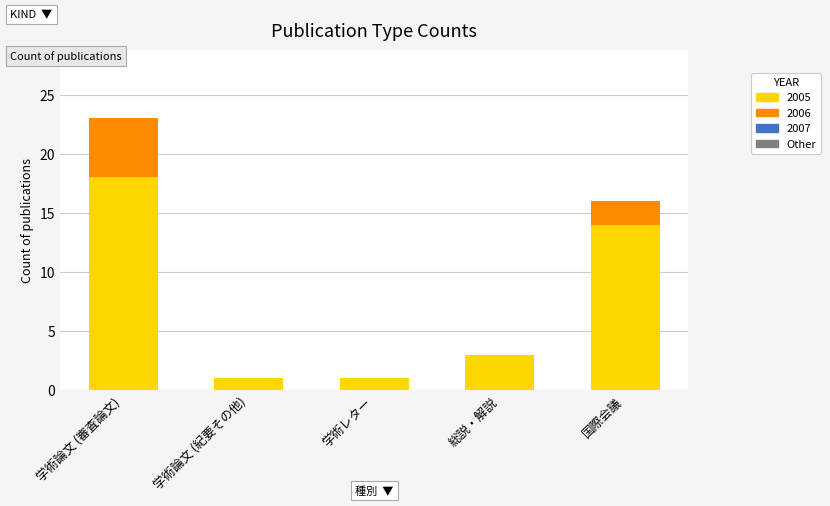

True or false: 2005 has a value of 25 at 国際会議.

False